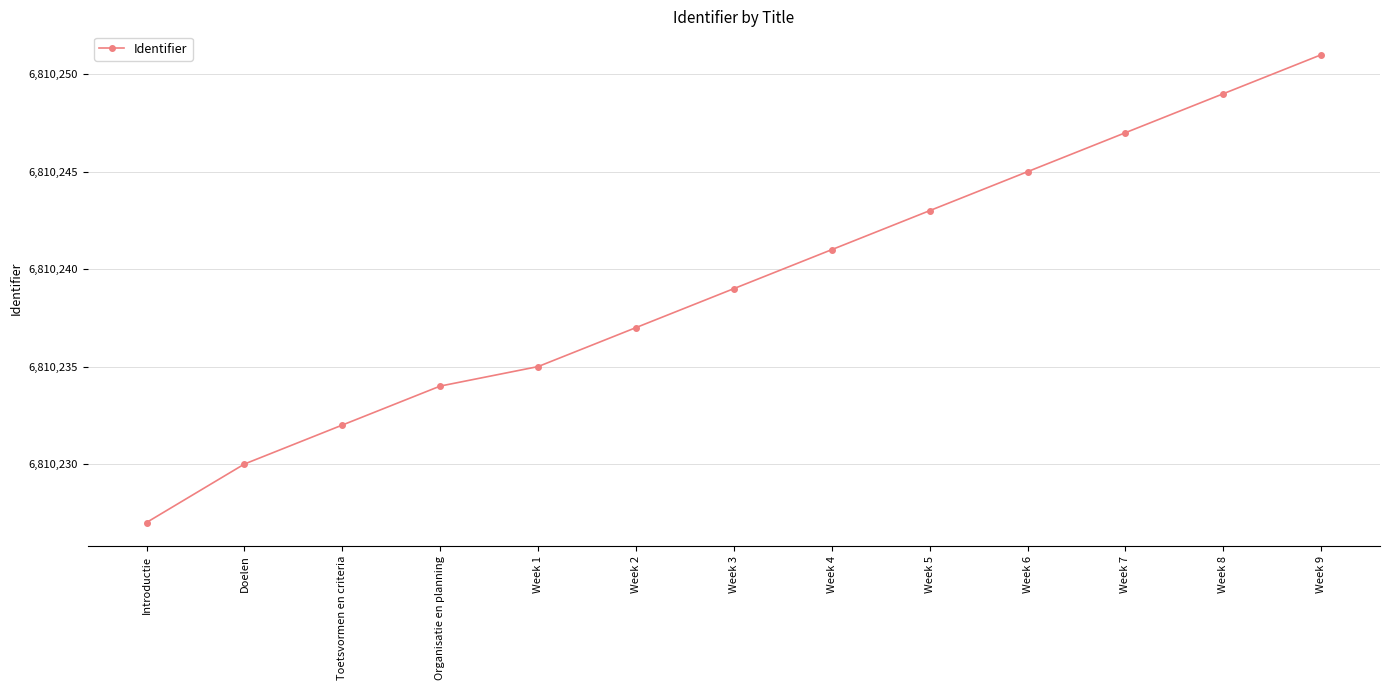

Is it true that the value at Introductie is 10377619?

False